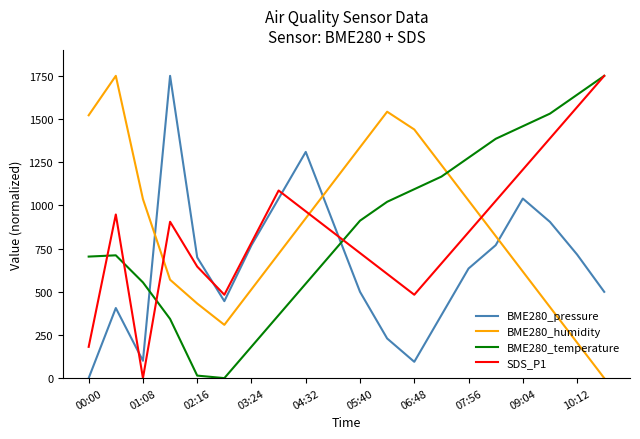

What is the maximum value for BME280_humidity?

1750.0